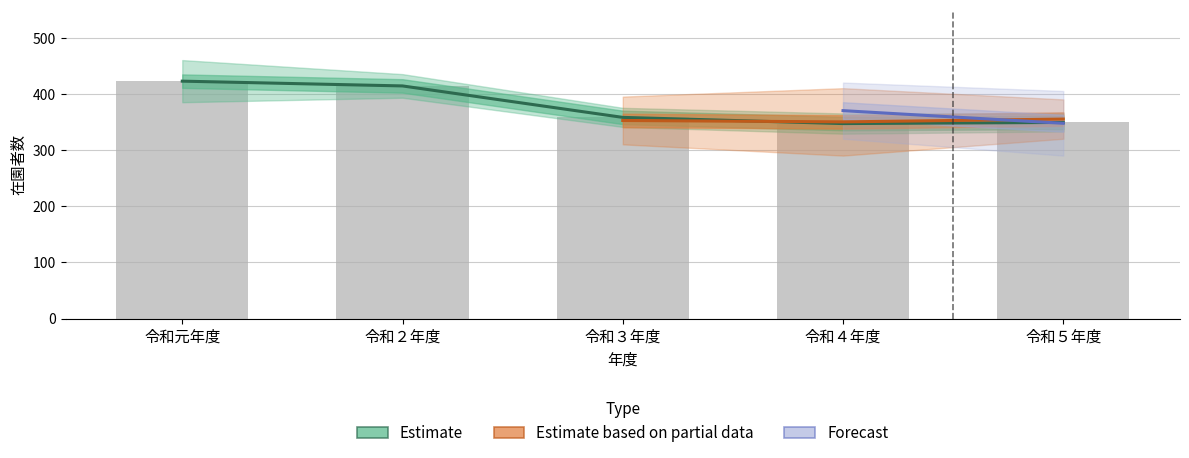

What position from the left is 令和５年度?

5